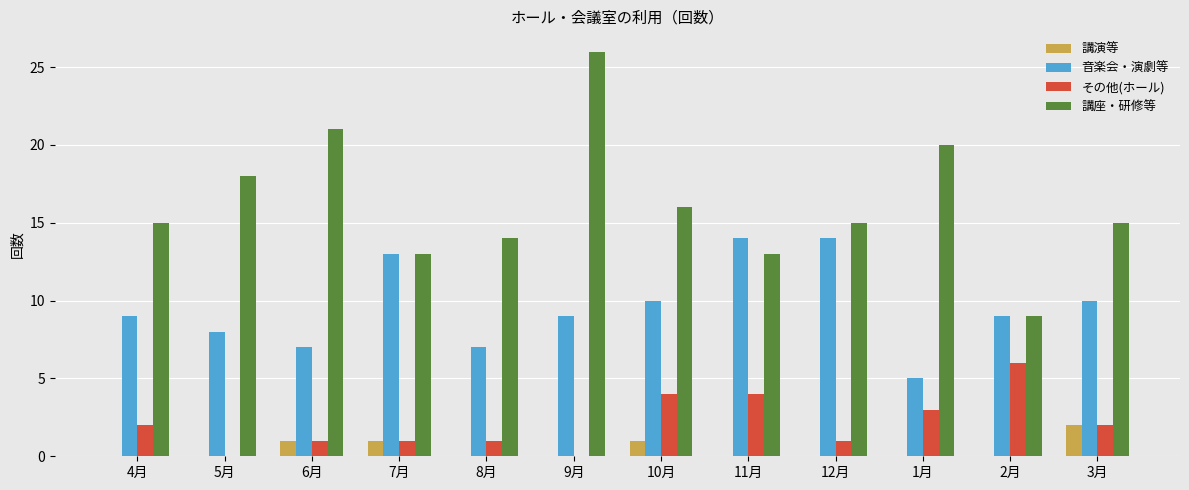

What is the total value across all series at 7月?

28